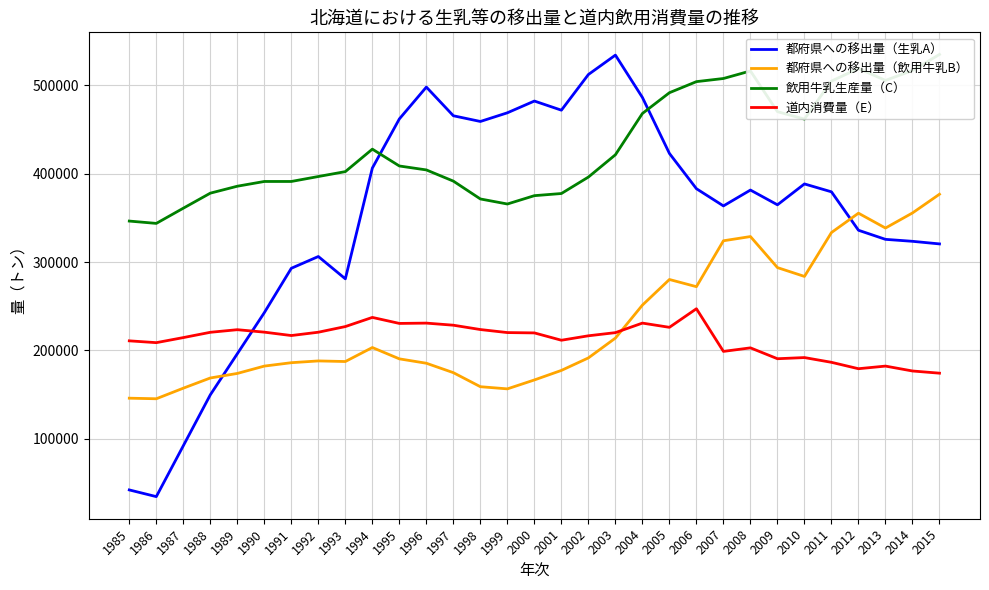

Is it true that 都府県への移出量（生乳A） equals 198604.0 at 1992?

False